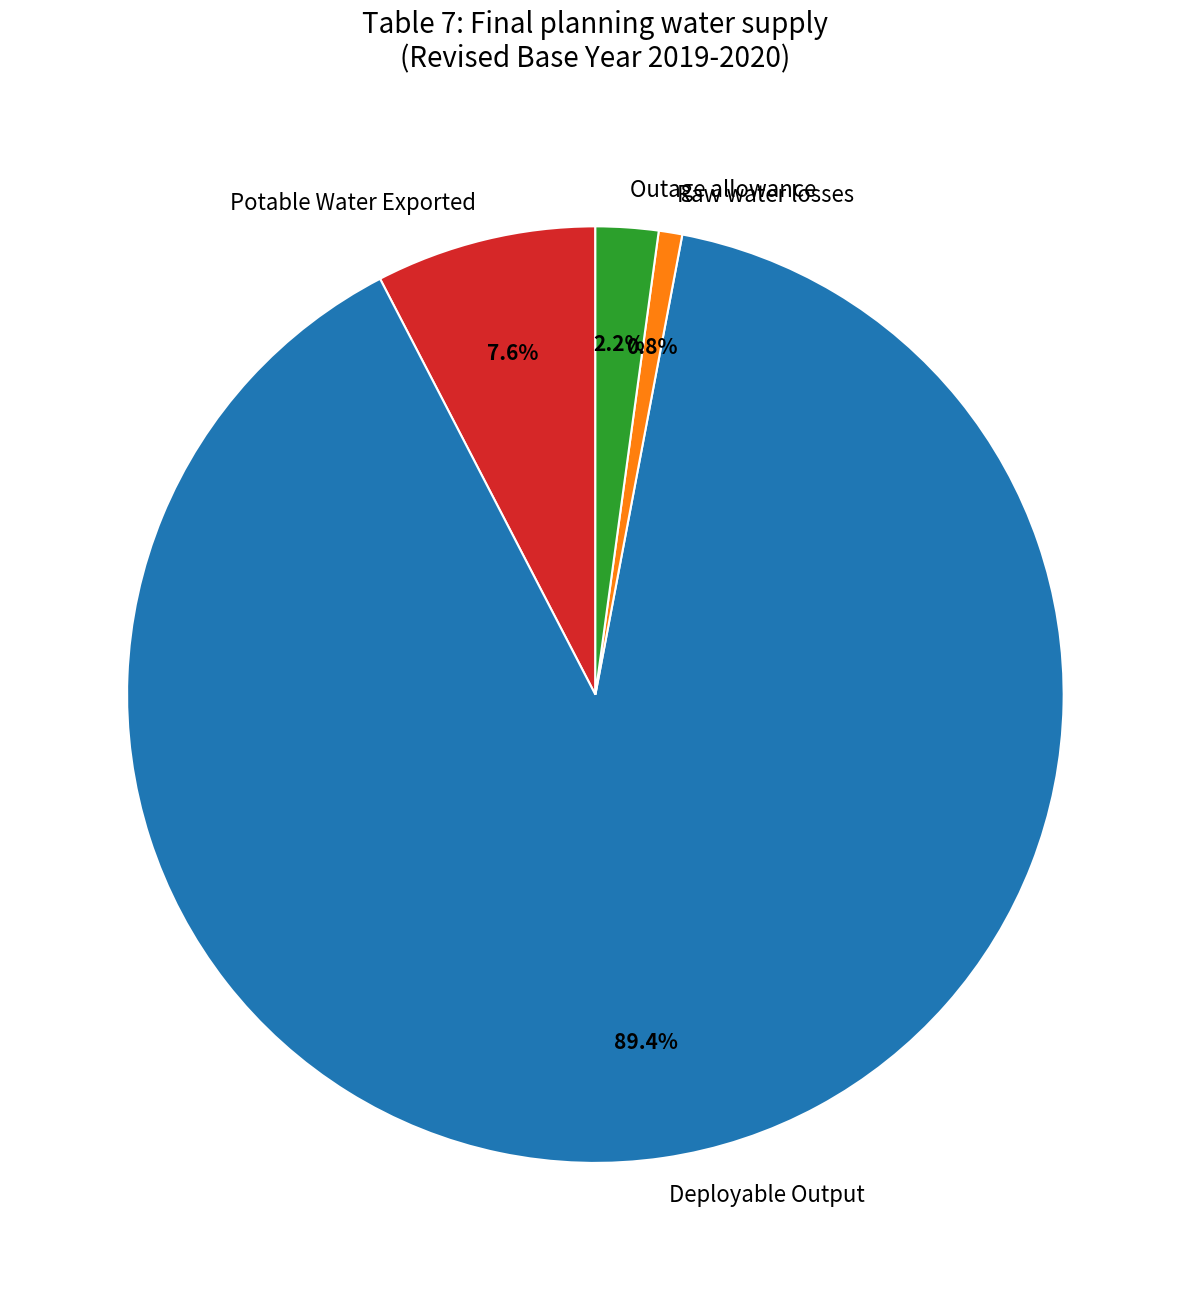

How many segments does this pie chart have?

4